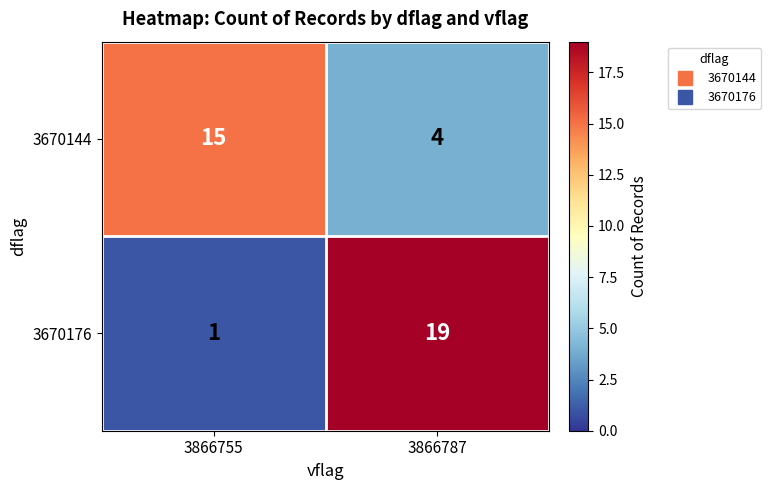

Rank the series at 3866755 from highest to lowest value.

3670144, 3670176